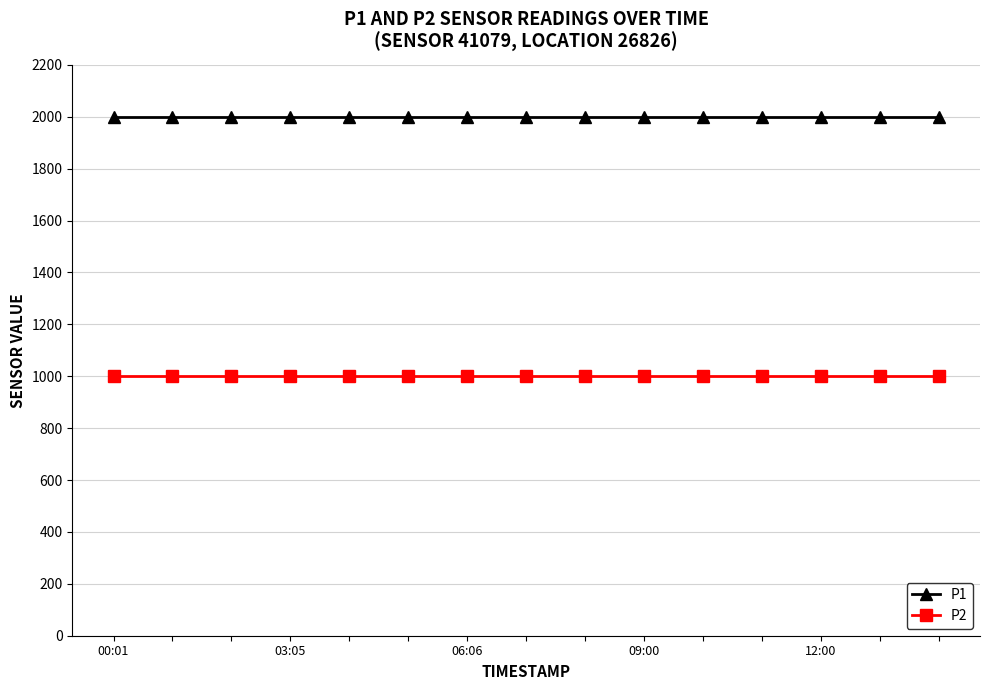

At how many categories does at least one series exceed 1838?

15